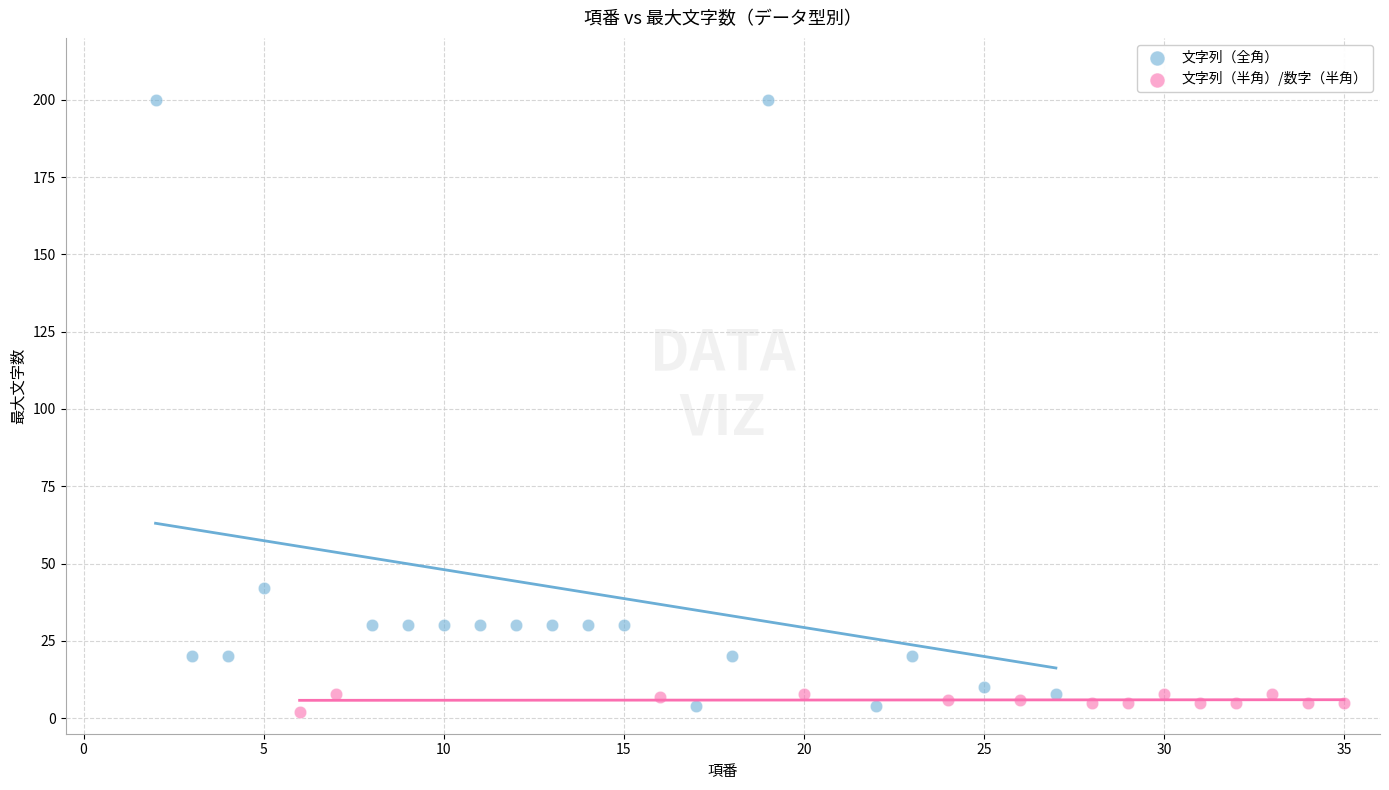

Which series has the widest spread of Y values?

文字列（全角）